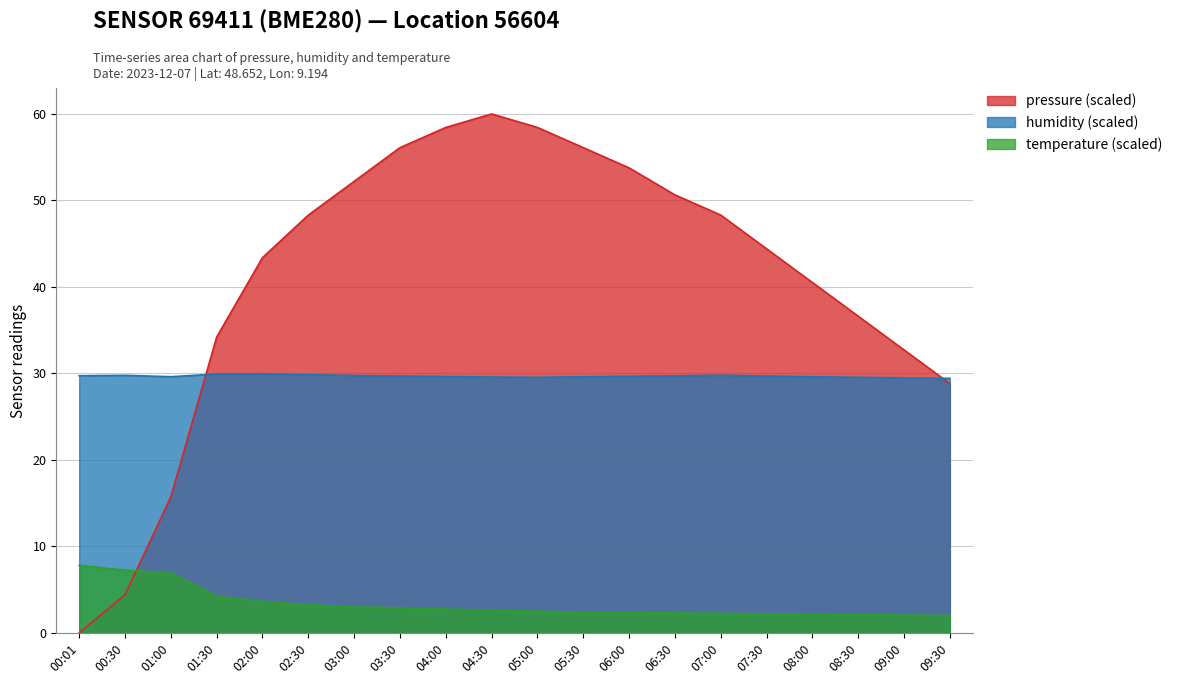

What is the sum of all temperature values?

66.7